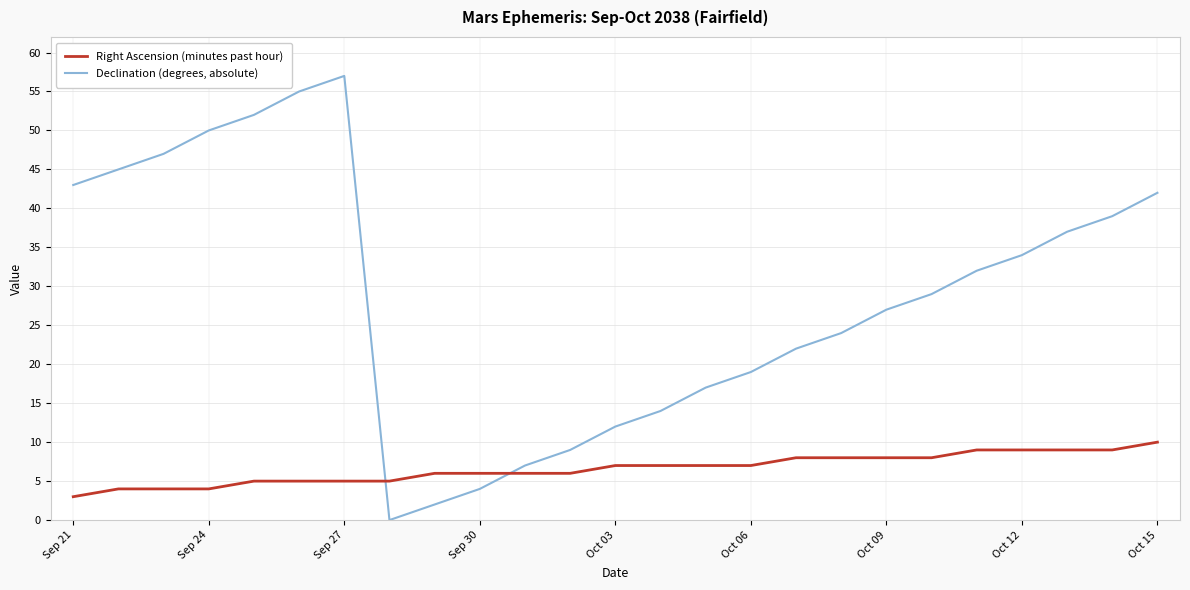

What is the difference between the maximum and second lowest values in the Declination (degrees, absolute) series?

6